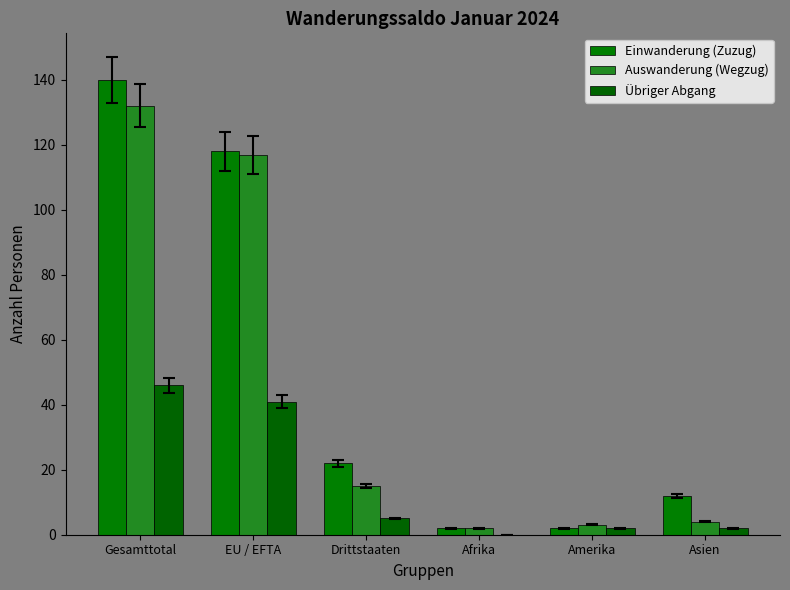

At which label is Einwanderung (Zuzug) closest to 71?

EU / EFTA